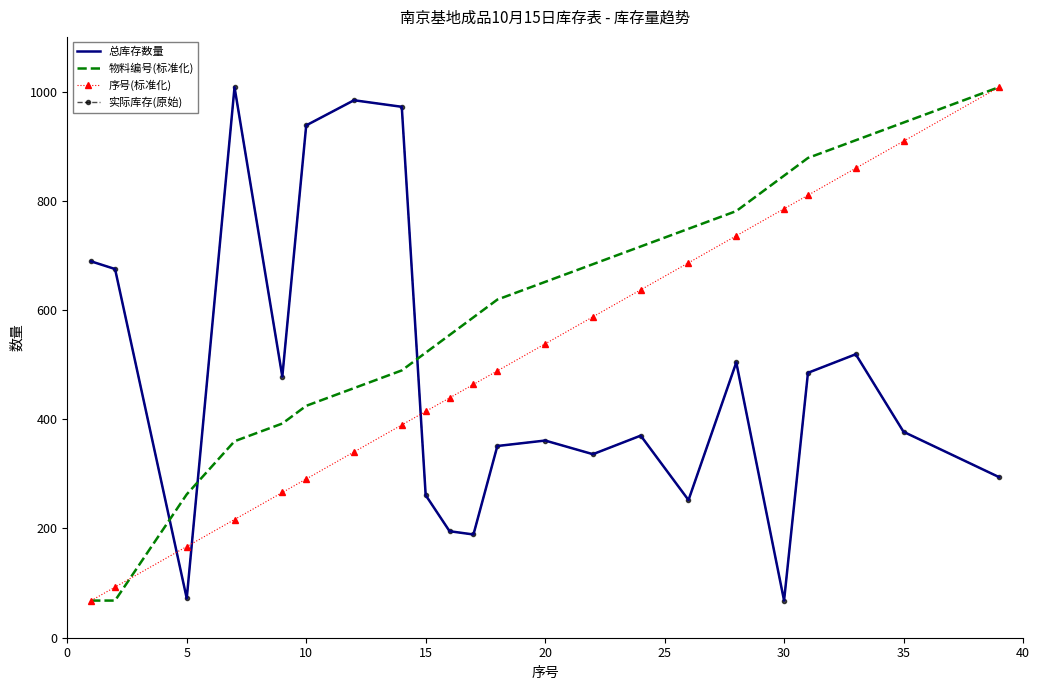

How many intersections are there between 实际库存(原始) and 物料编号(标准化)?

3